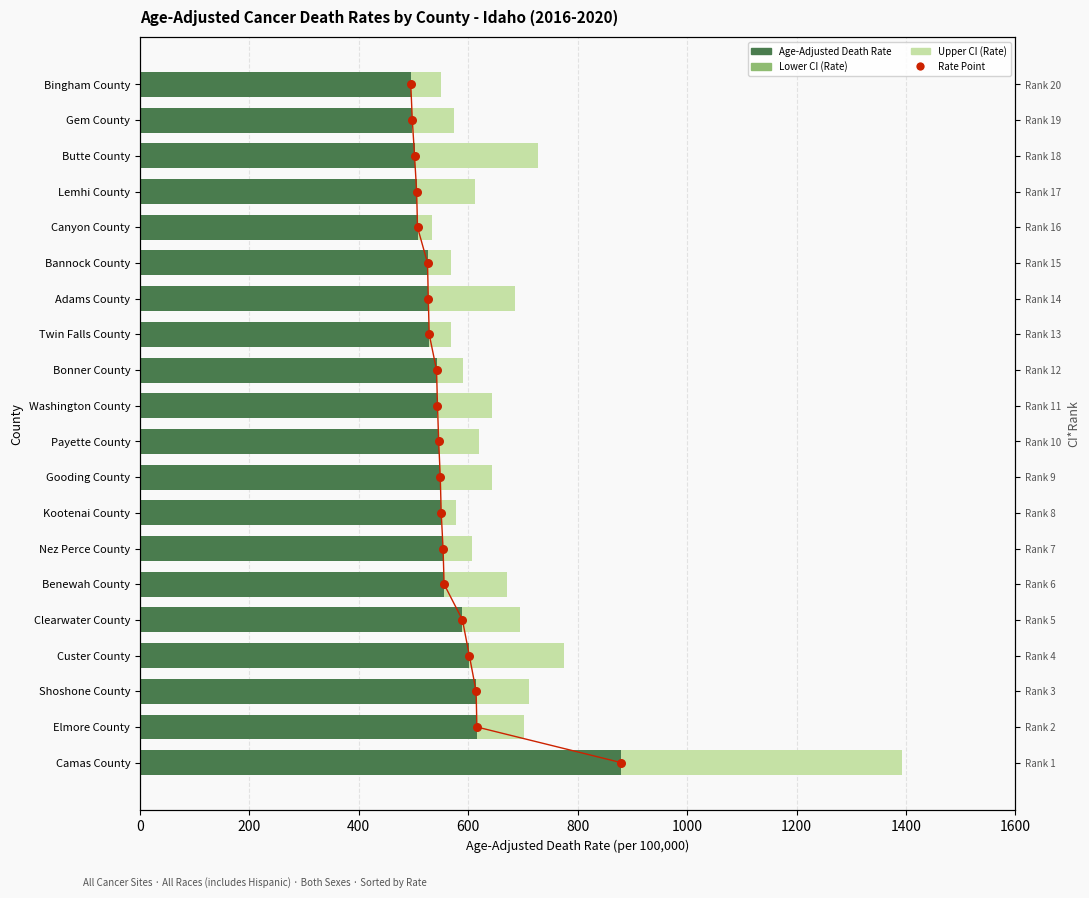

Is the value of Upper CI (Rate) at Gem County greater than the value of Lower CI (Rate) at Gooding County?

Yes